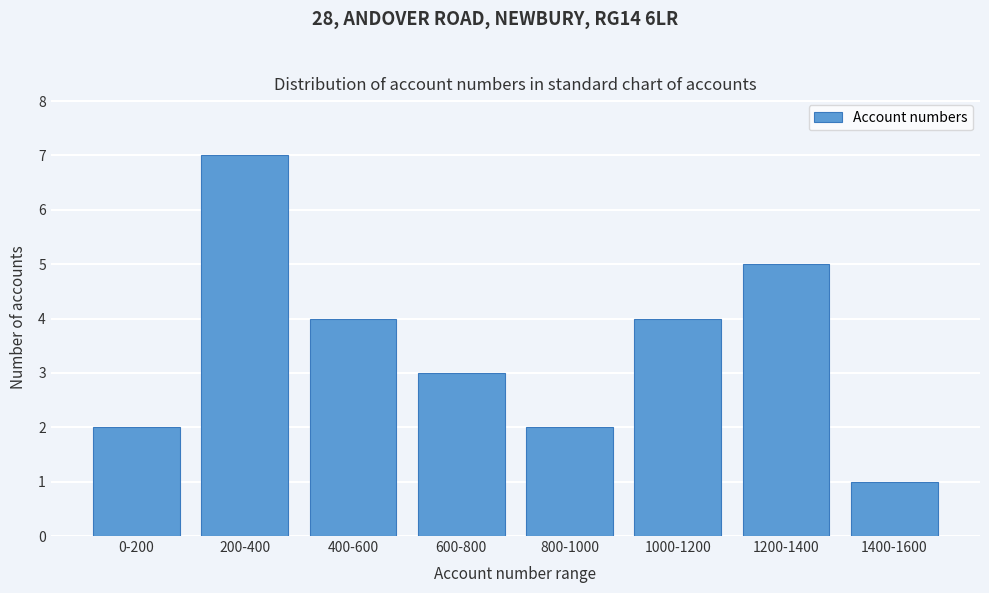

Reading left to right, transcribe all the data shown in this chart.

0-200=2	200-400=7	400-600=4	600-800=3	800-1000=2	1000-1200=4	1200-1400=5	1400-1600=1